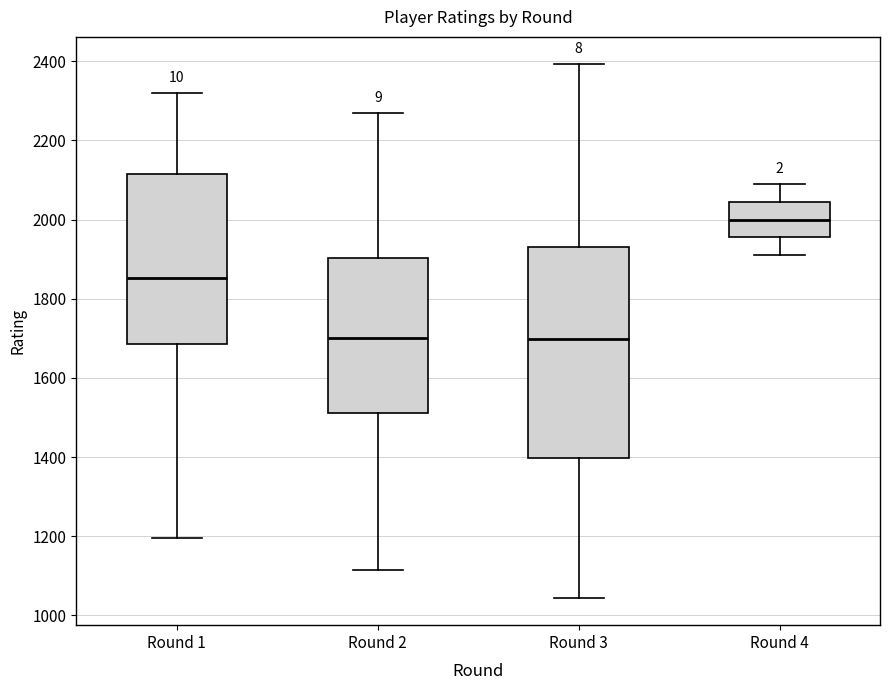

Where is the upper edge of the box for Round 3 on the y-axis? The values are not printed on the chart, so give them approximately, as read against the axis.

1940